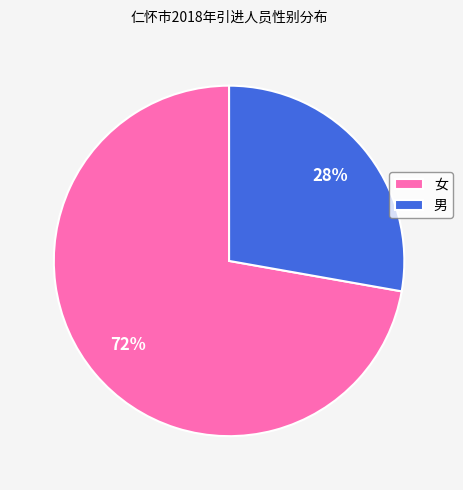

To the nearest percent, what is the combined percentage of 女 and 男?

100%